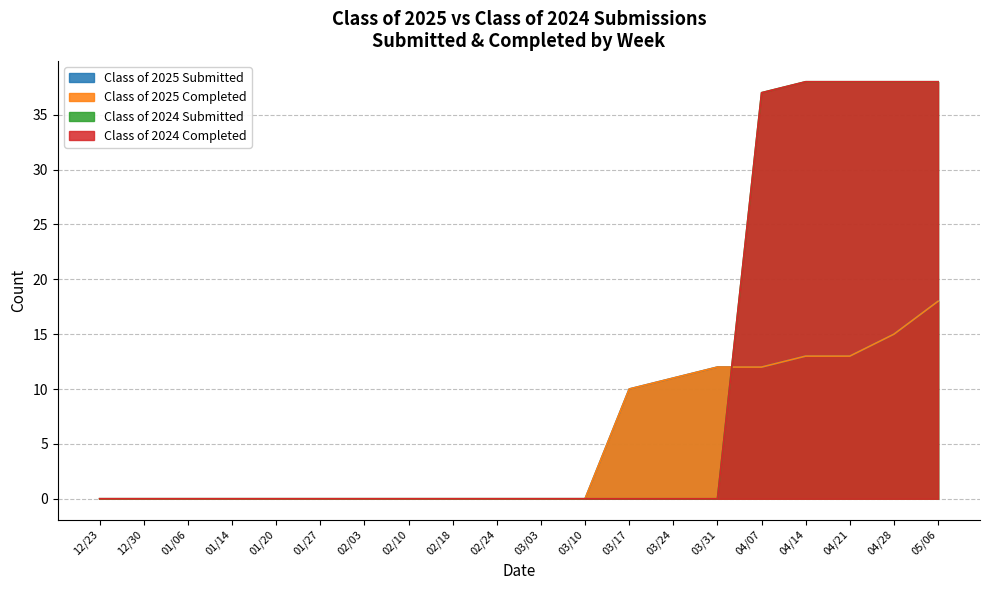

Does the chart have visible grid lines?

Yes